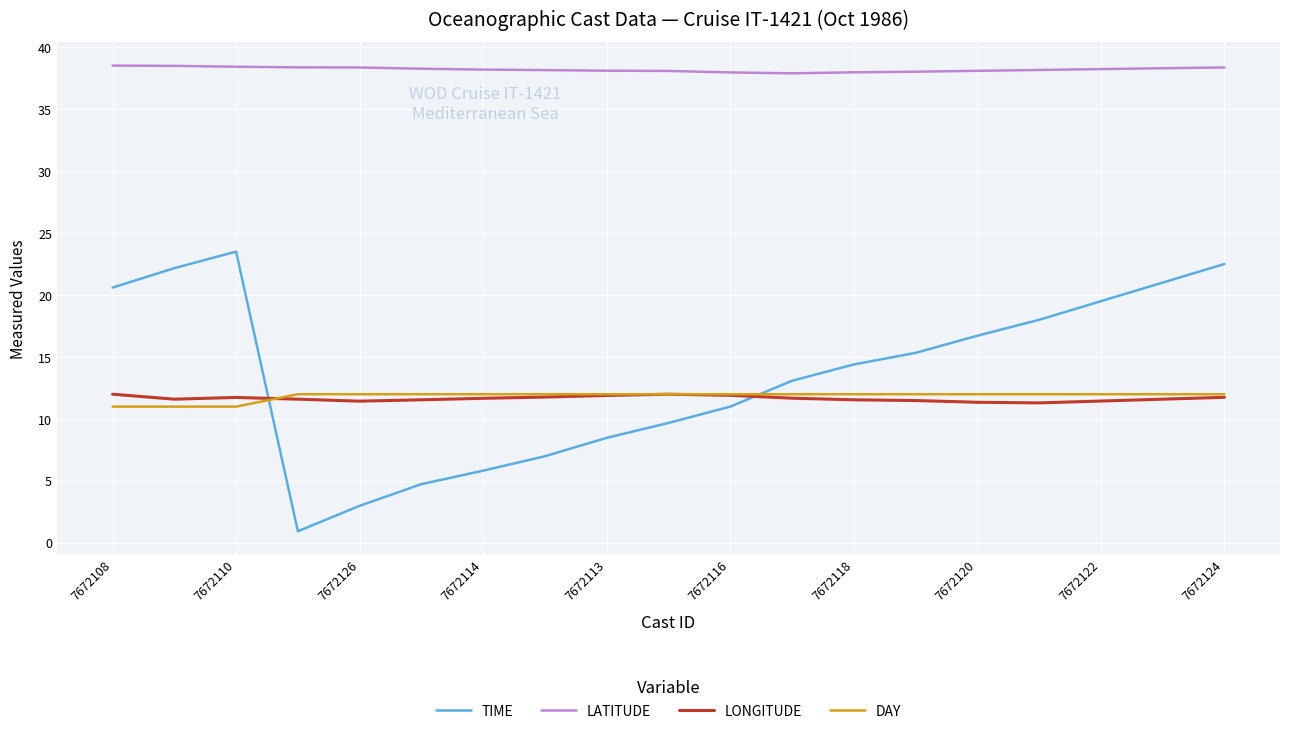

Which series has the widest spread of values?

TIME